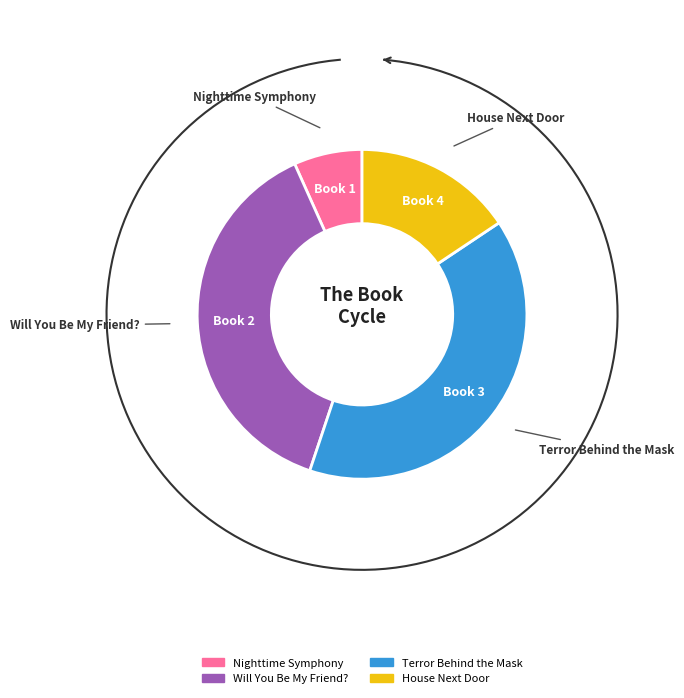

True or false: House Next Door accounts for 16% of the total.

True